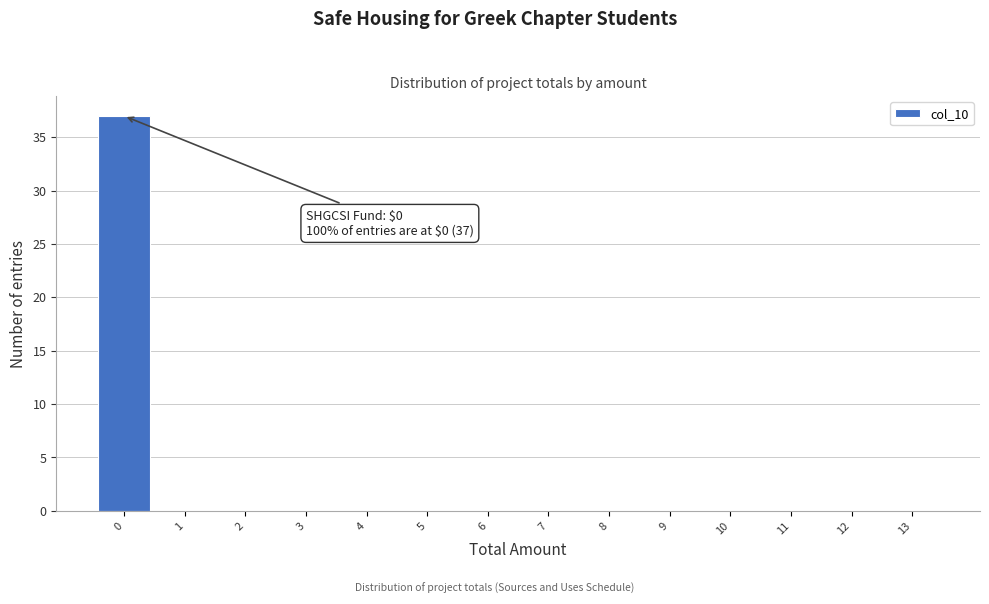

Over which range of the x-axis is the bar tallest?

-0.5 to 0.5